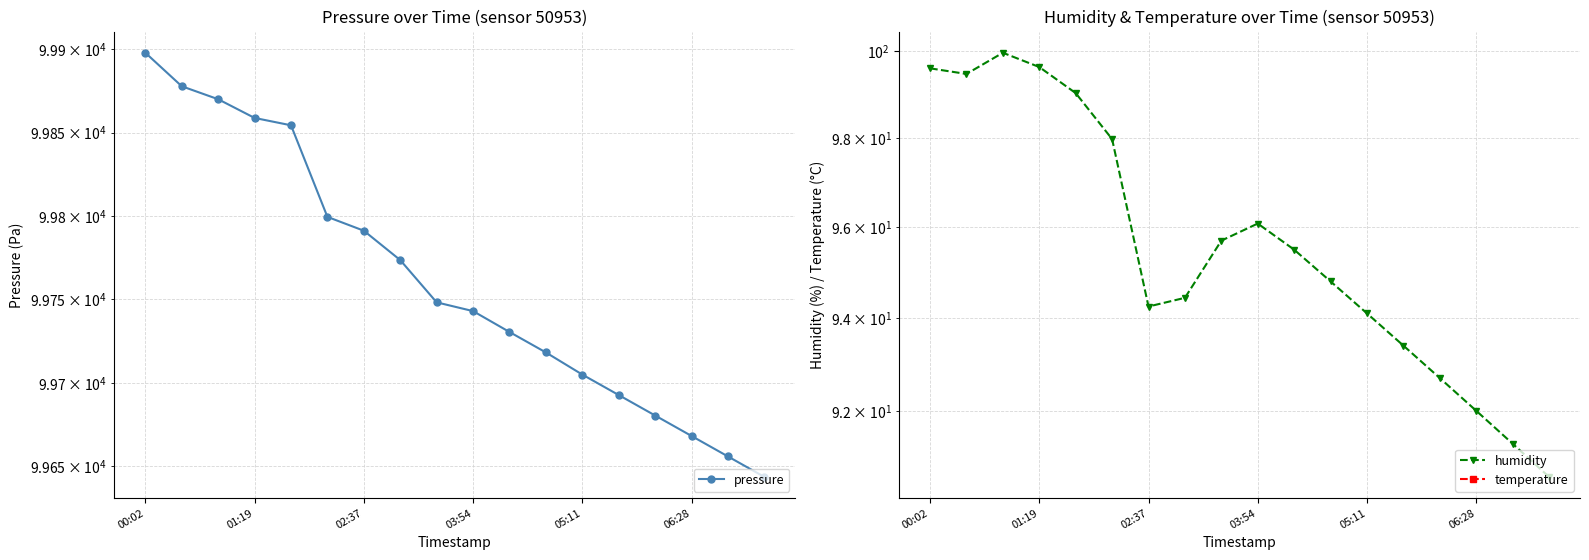

The value of humidity at 06:28 is 137.6. True or false?

False